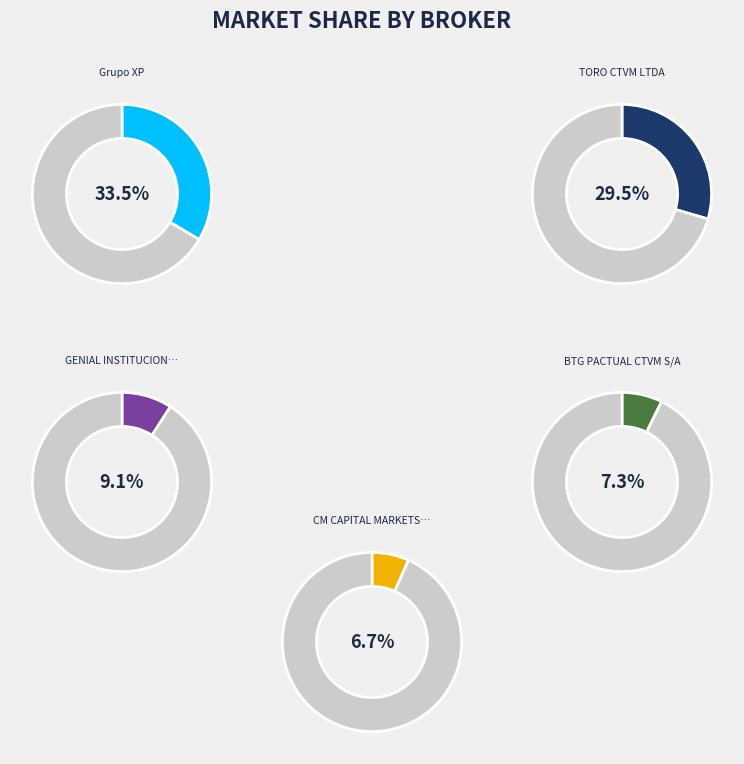

What portion of the pie excludes Grupo XP?

66.5%